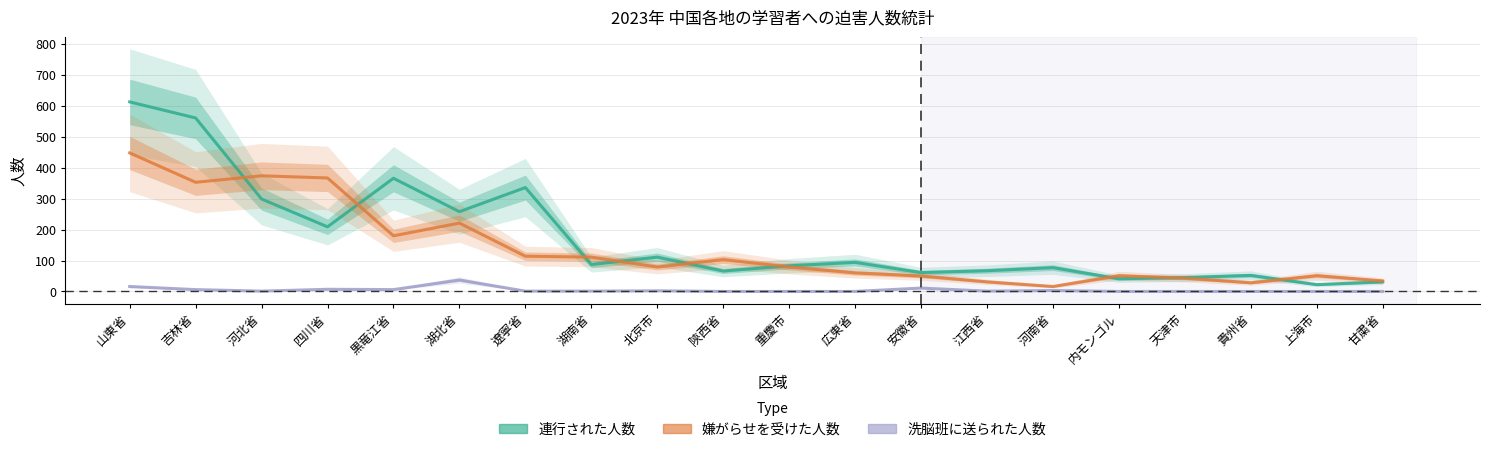

True or false: 洗脳班に送られた人数 has a value of 7 at 四川省.

True